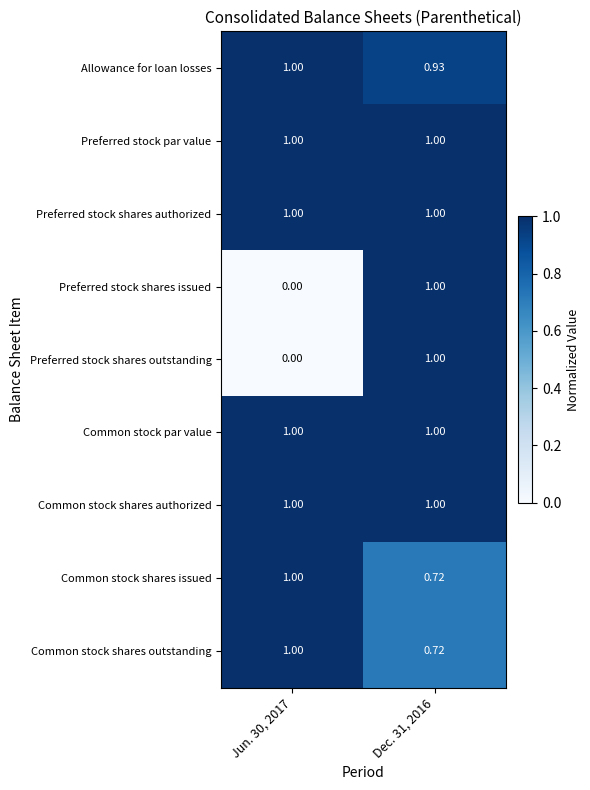

What is the spread (max minus min) of values at Jun. 30, 2017?

1.0